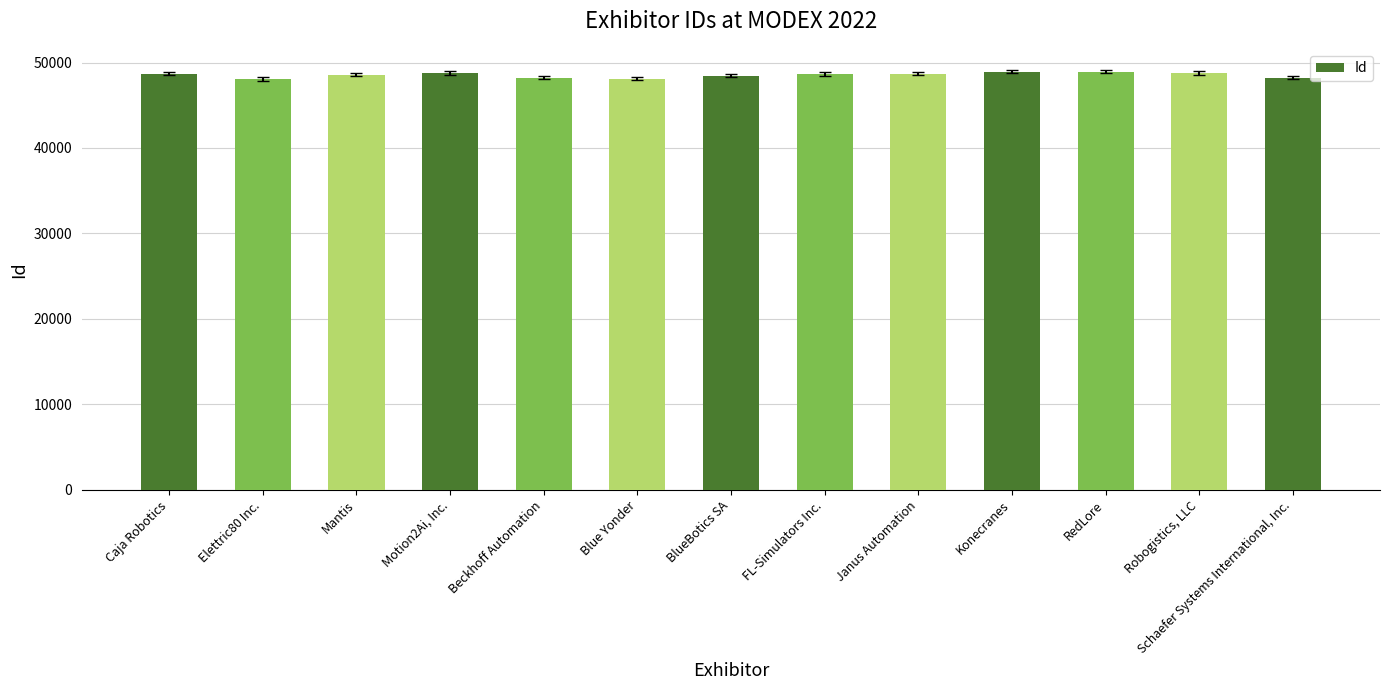

What is the approximate value at Motion2Ai, Inc., to the nearest 100?

48700